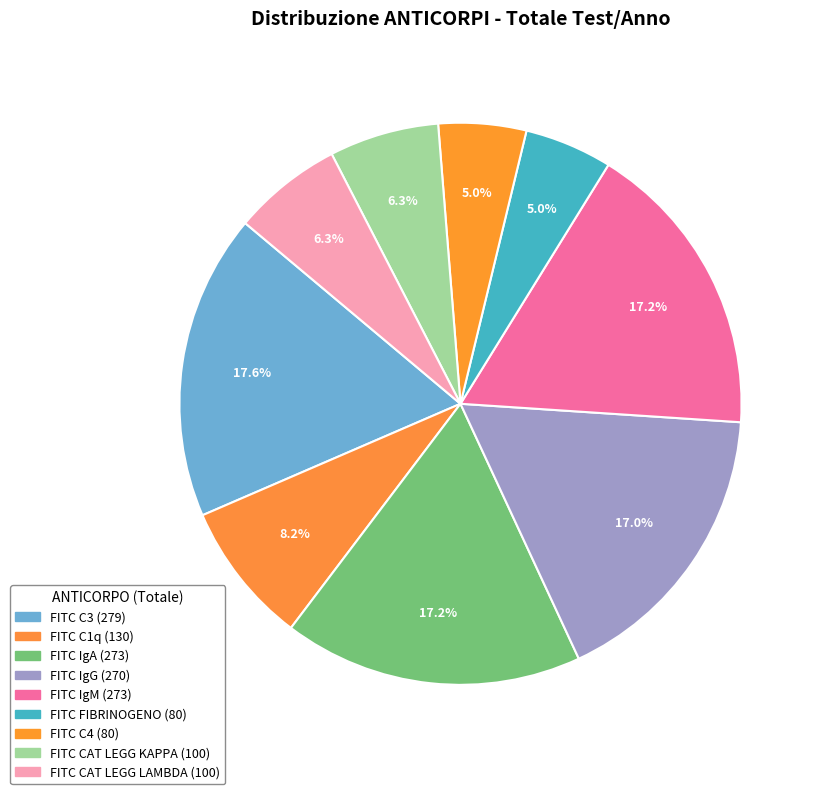

To the nearest percent, what portion does FITC IgM represent?

17%